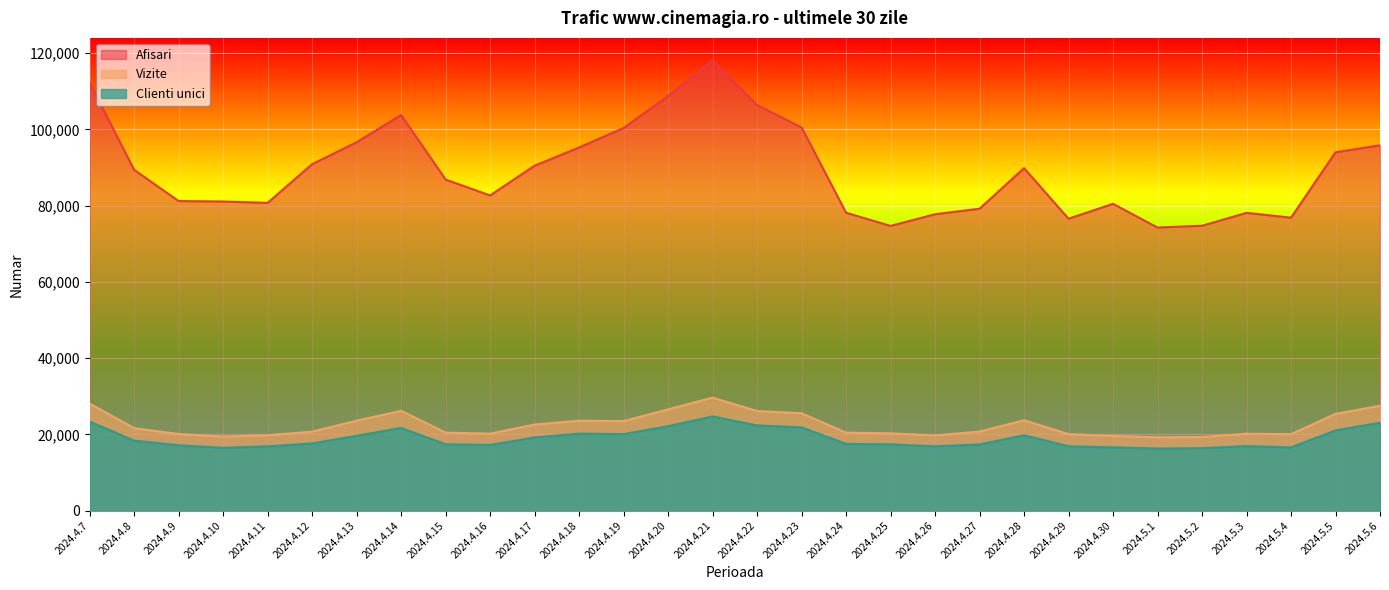

Where is the first local minimum for Vizite?

2024.4.10